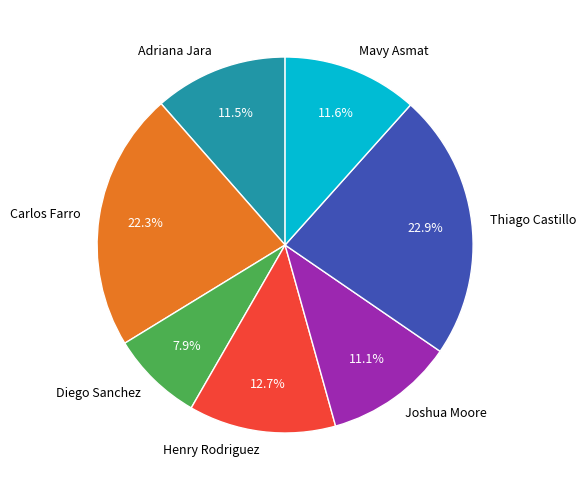

What percentage is NOT represented by Henry Rodriguez?

87.3%